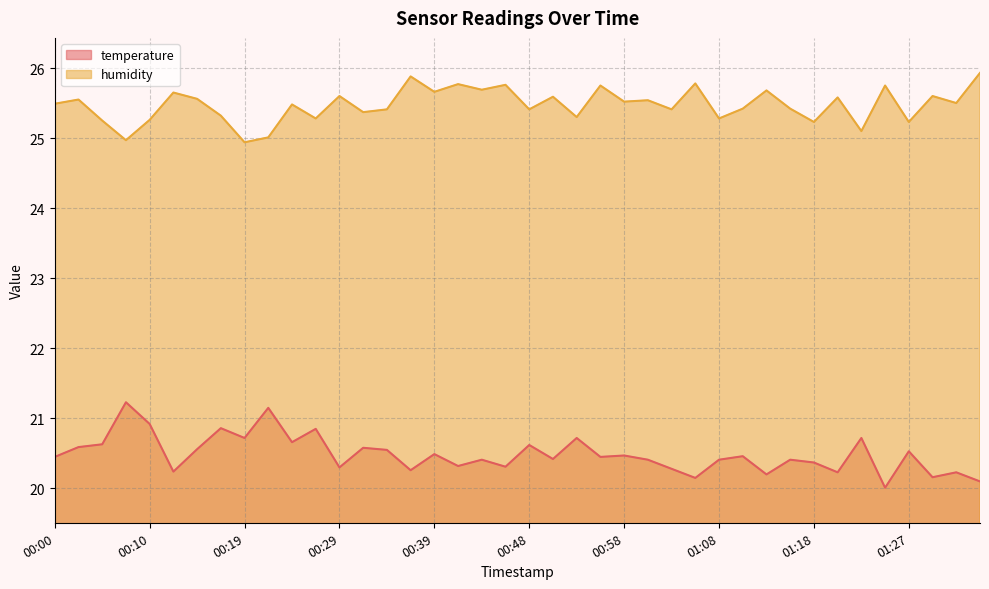

Does the chart display data point markers on the line(s)?

No